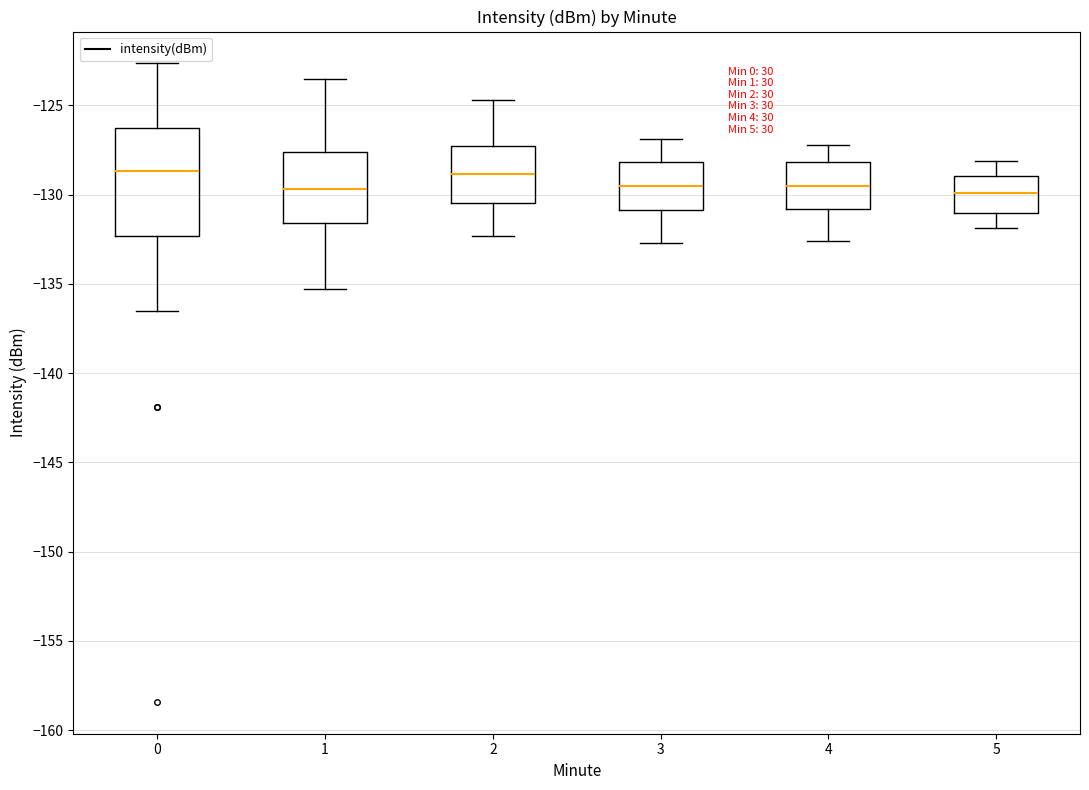

Reading left to right, transcribe this box plot: for each box, give where its median line is, the range the box spans, and where its two whiskers end, as read against the y-axis. The values are not printed on the chart, so give them approximately, as read against the axis.

0: median -128.5, box -132.5 to -126.5, whiskers -136.5 to -122.5
1: median -129.5, box -131.5 to -127.5, whiskers -135.5 to -123.5
2: median -129.0, box -130.5 to -127.5, whiskers -132.5 to -124.5
3: median -129.5, box -131.0 to -128.0, whiskers -132.5 to -127.0
4: median -129.5, box -131.0 to -128.0, whiskers -132.5 to -127.0
5: median -130.0, box -131.0 to -129.0, whiskers -132.0 to -128.0